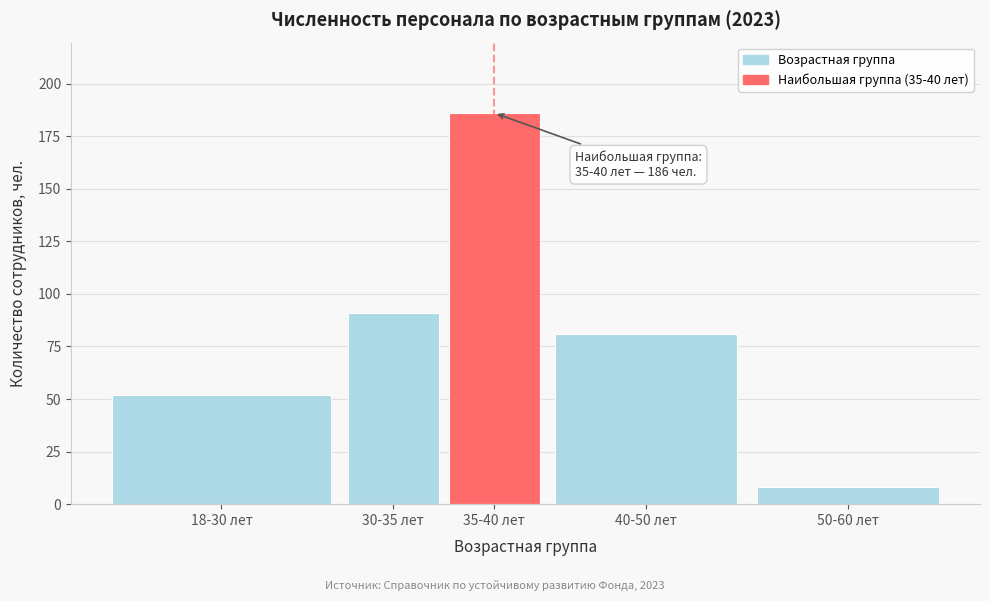

Reading right to left, extract all data points from this chart.

8	81	186	91	52